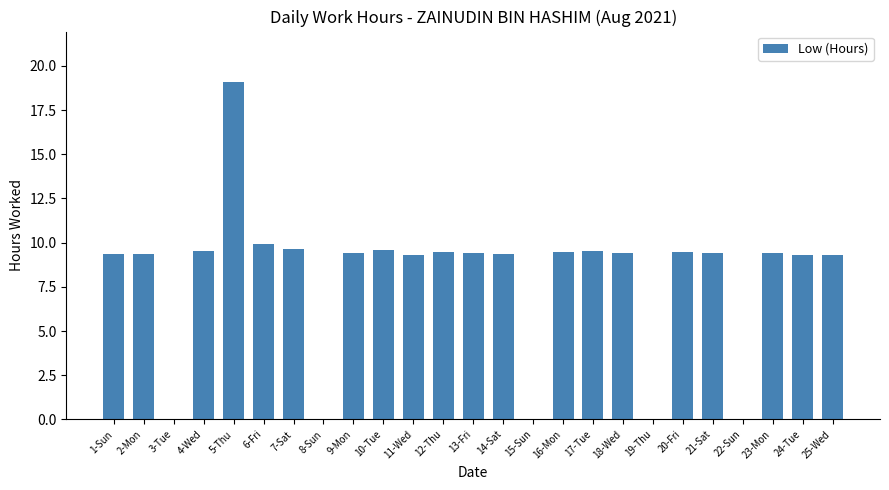

The value at 15-Sun is -9.7. True or false?

False